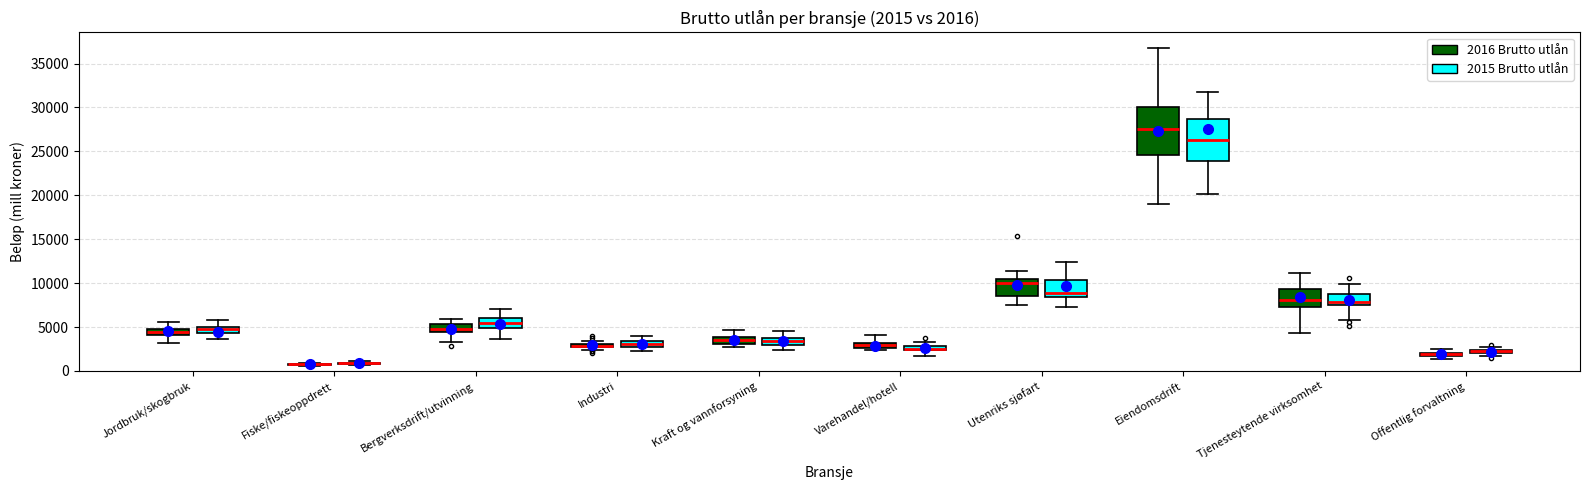

Comparing the boxes themselves (not the whiskers), which one is the tallest?

Eiendomsdrift (2016 Brutto utlån)